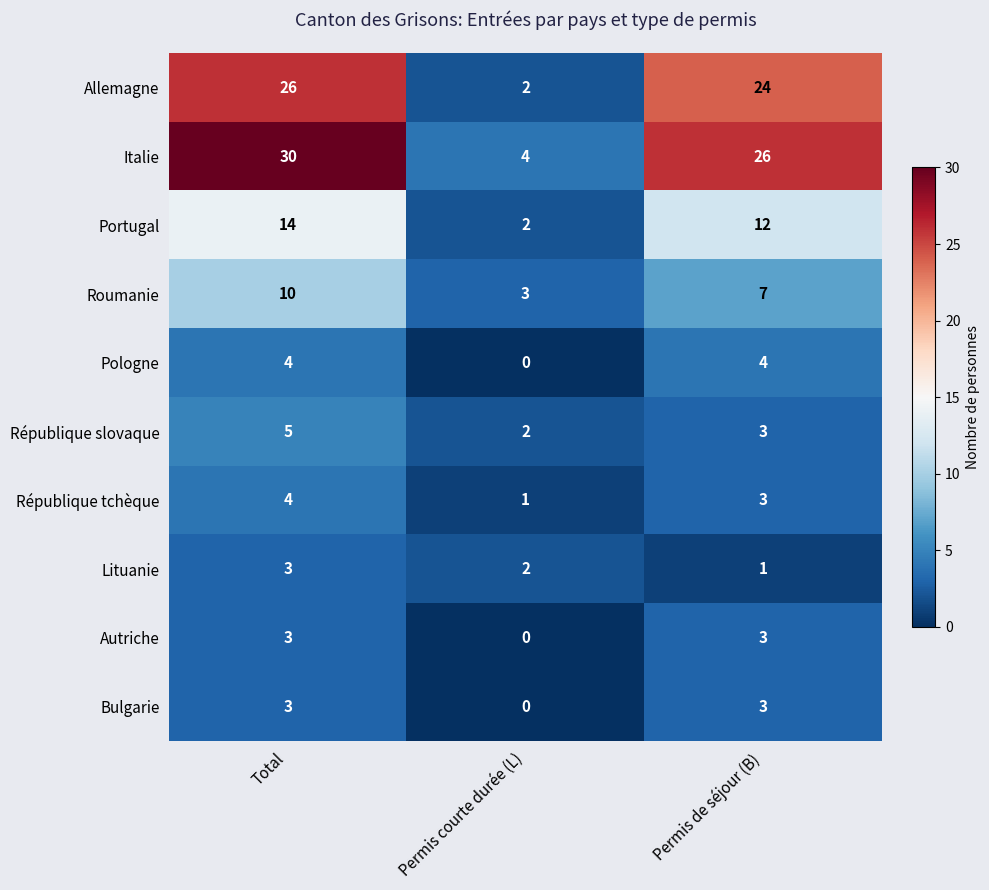

At which category is the sum across all series the highest?

Total